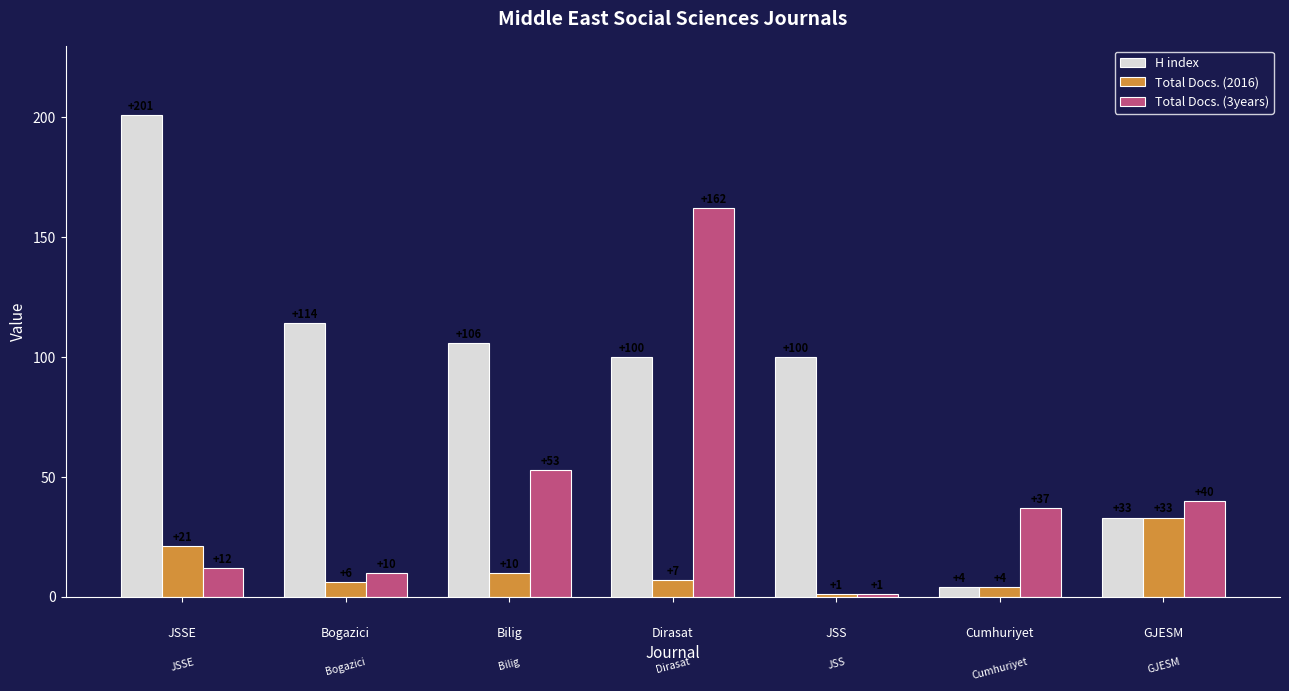

At how many categories does at least one series exceed 62?

5